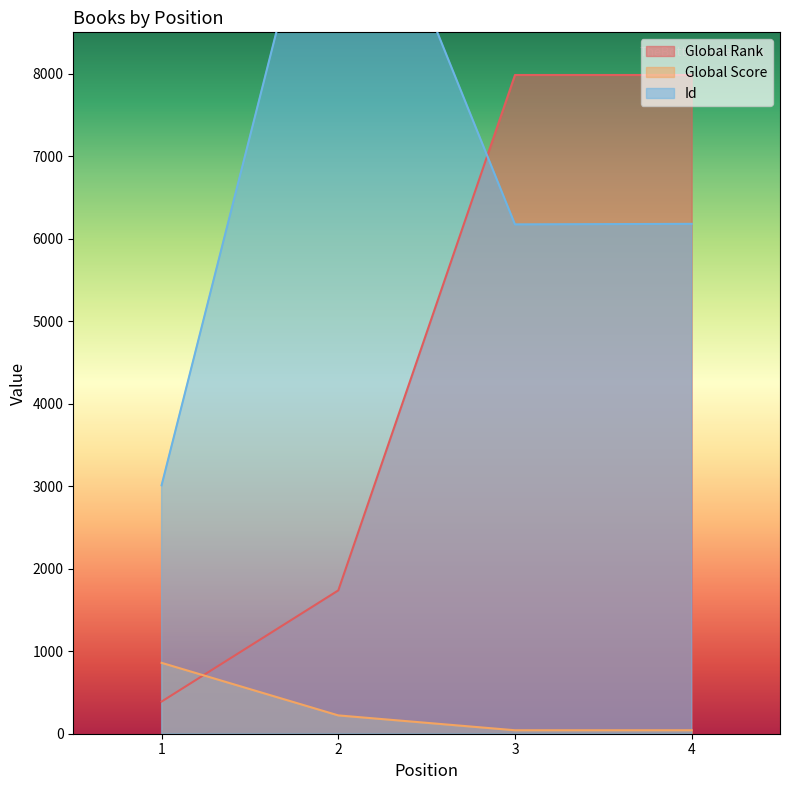

True or false: Global Rank has more than 0 points higher than both neighbors.

False